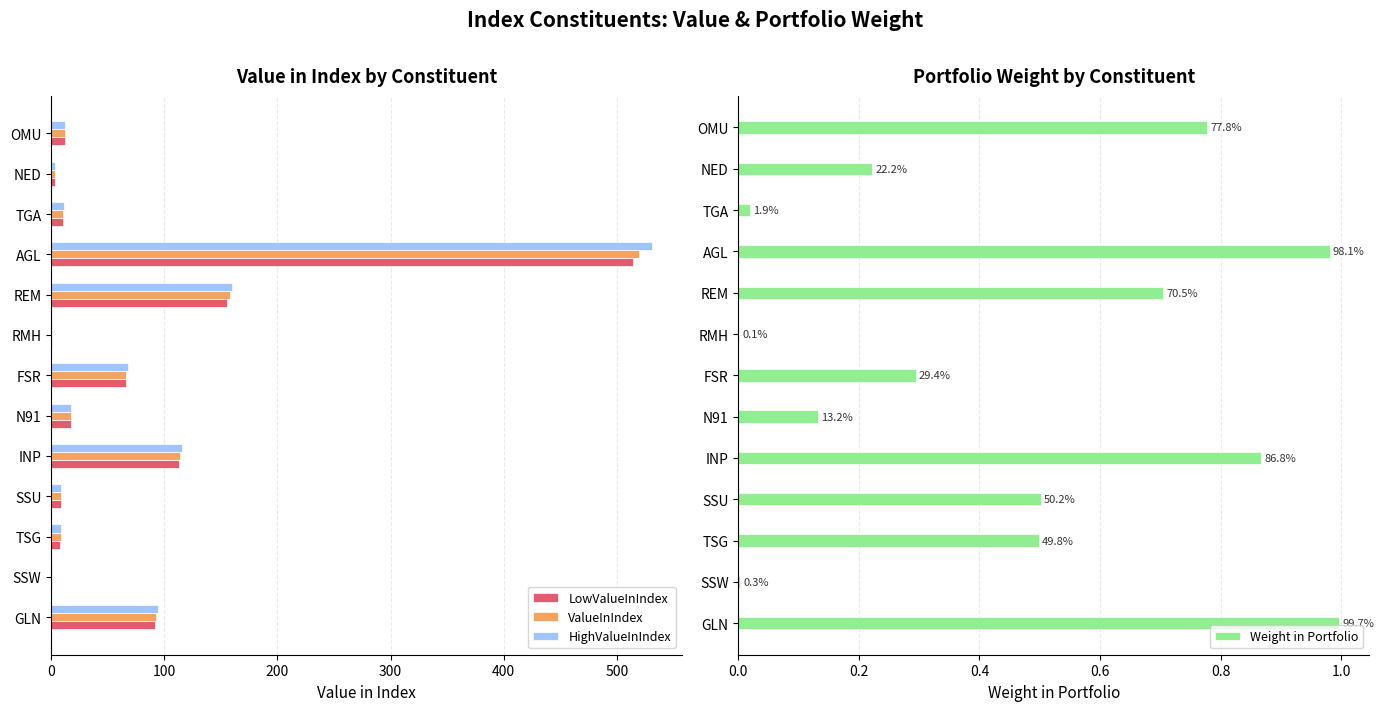

Are the bars grouped side by side (vs. stacked)?

Yes